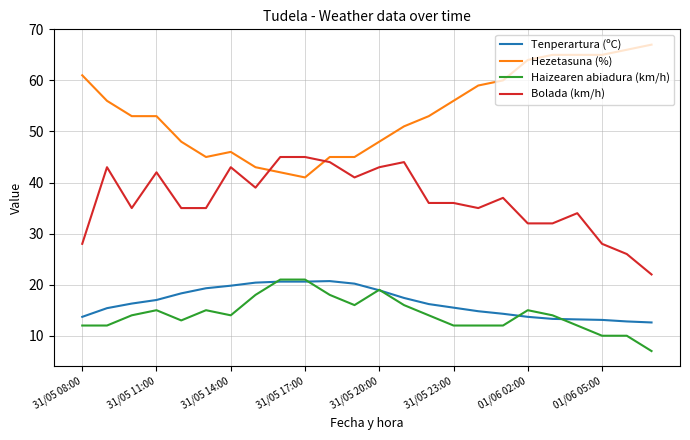

What is the sum of all Hezetasuna (%) values?

1297.0